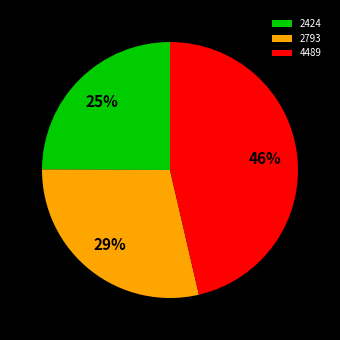

Which slice is the largest?

4489